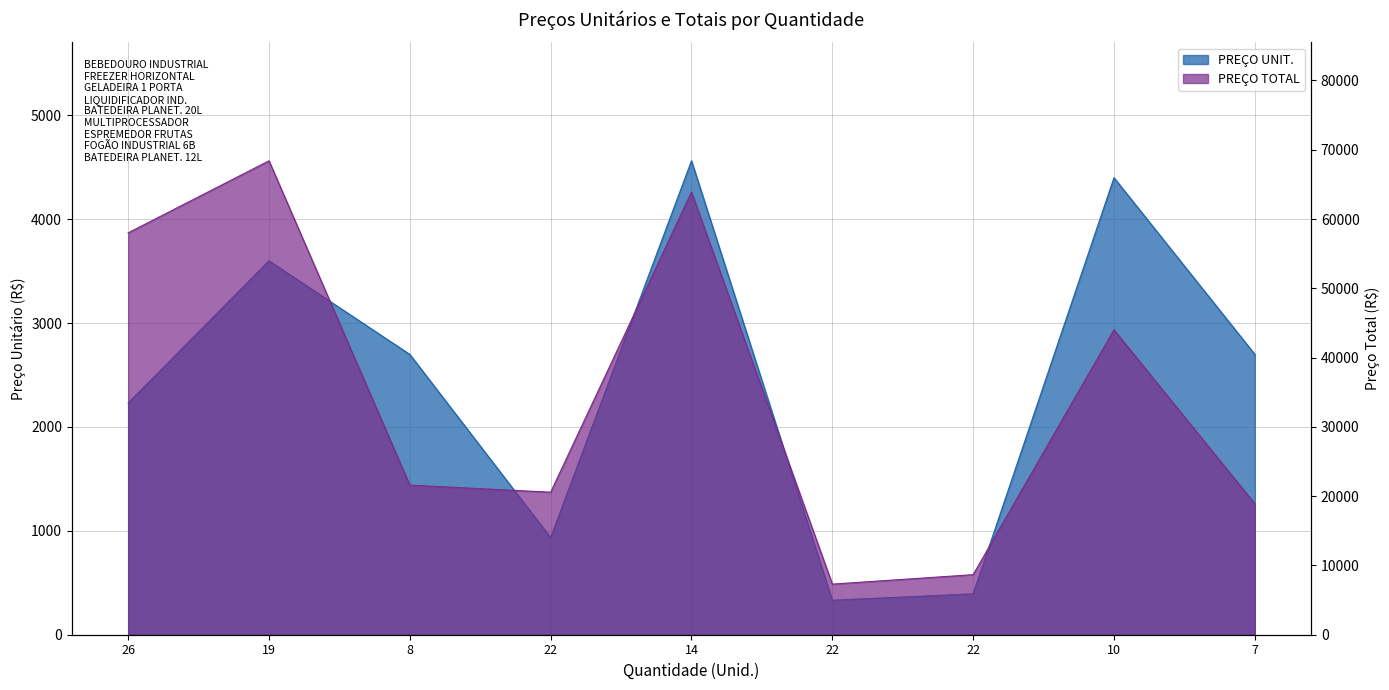

How many lines are shown in the chart?

2